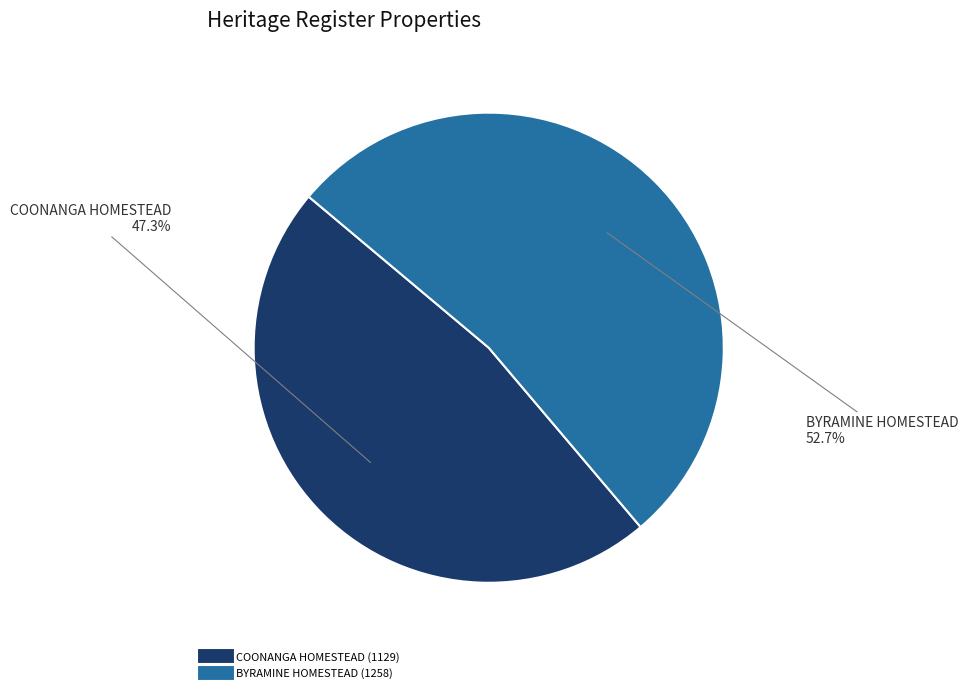

Is it true that BYRAMINE HOMESTEAD is 53% of the pie?

True